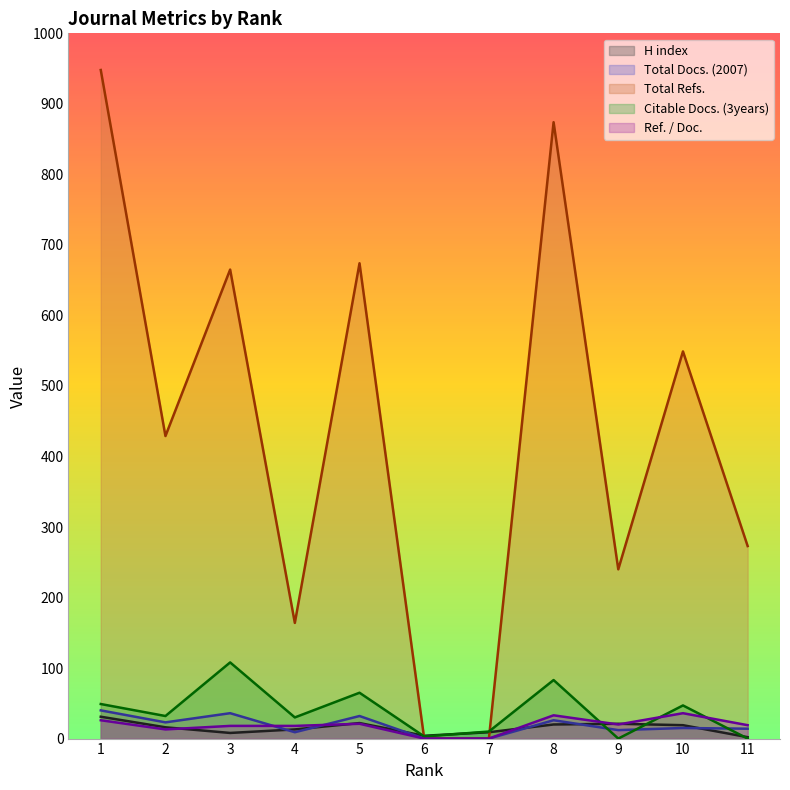

List the labels in order of Ref. / Doc. value, largest first.

10, 8, 1, 5, 9, 11, 3, 4, 2, 6, 7